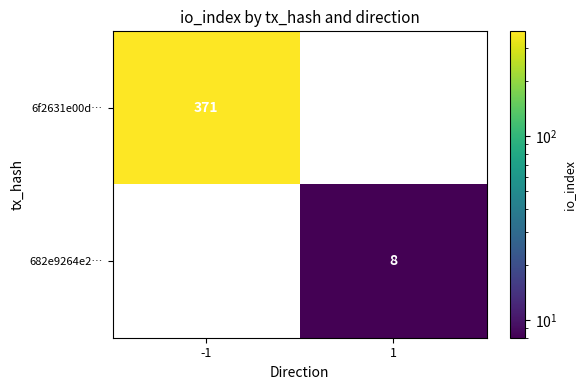

At how many categories does at least one series exceed 282?

1